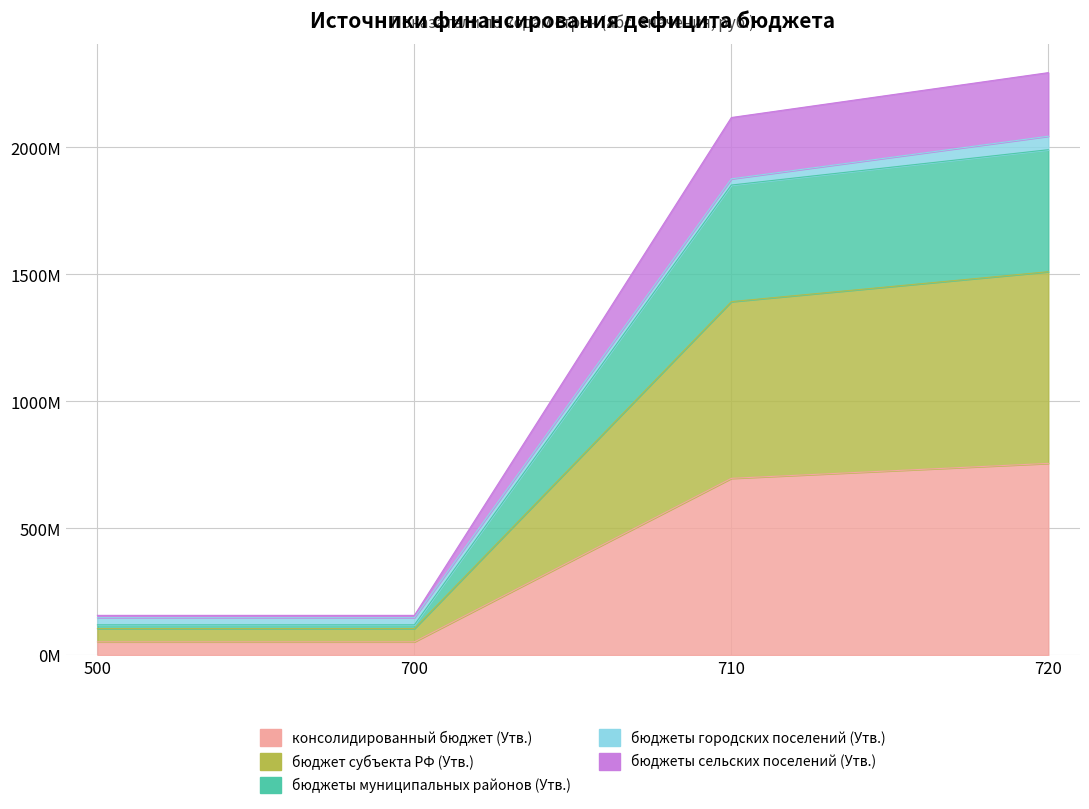

Which series has the largest range (max minus min)?

консолидированный бюджет (Утв.)